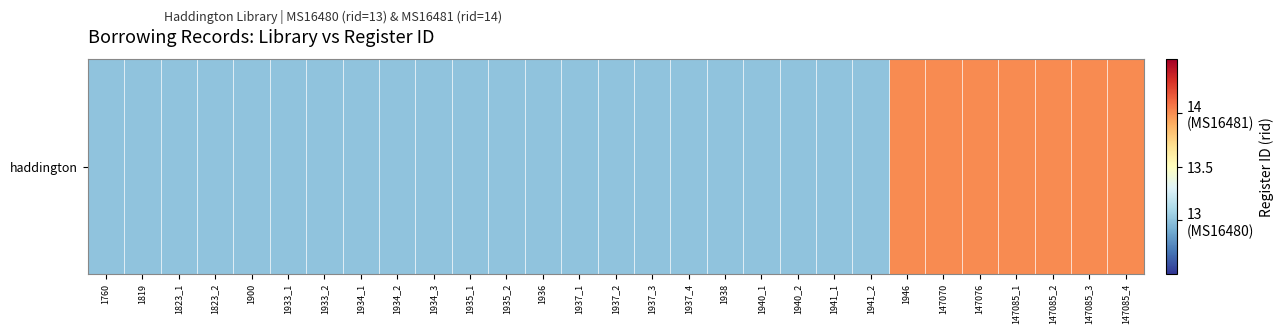

Reading left to right, transcribe all the data shown in this chart.

1760=13	1819=13	1823_1=13	1823_2=13	1900=13	1933_1=13	1933_2=13	1934_1=13	1934_2=13	1934_3=13	1935_1=13	1935_2=13	1936=13	1937_1=13	1937_2=13	1937_3=13	1937_4=13	1938=13	1940_1=13	1940_2=13	1941_1=13	1941_2=13	1946=14	147070=14	147076=14	147085_1=14	147085_2=14	147085_3=14	147085_4=14